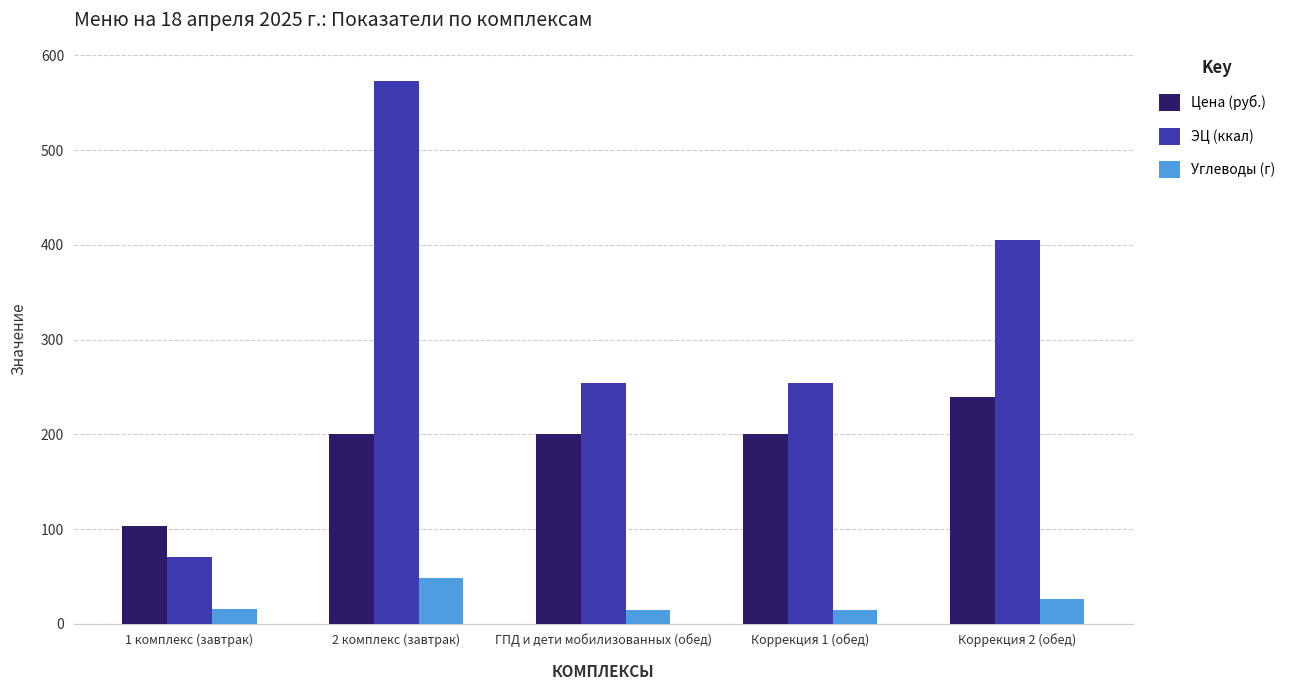

What is the maximum value shown in the chart?

572.9